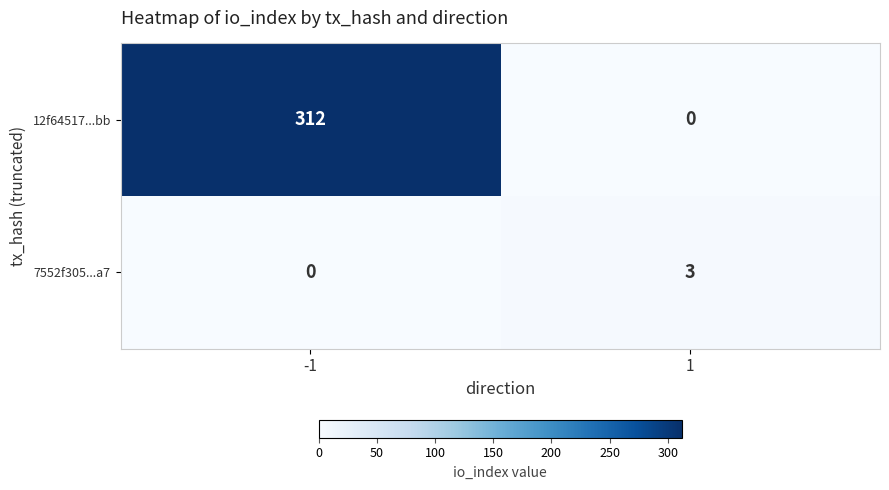

What is the sum of all 12f64517...bb values?

312